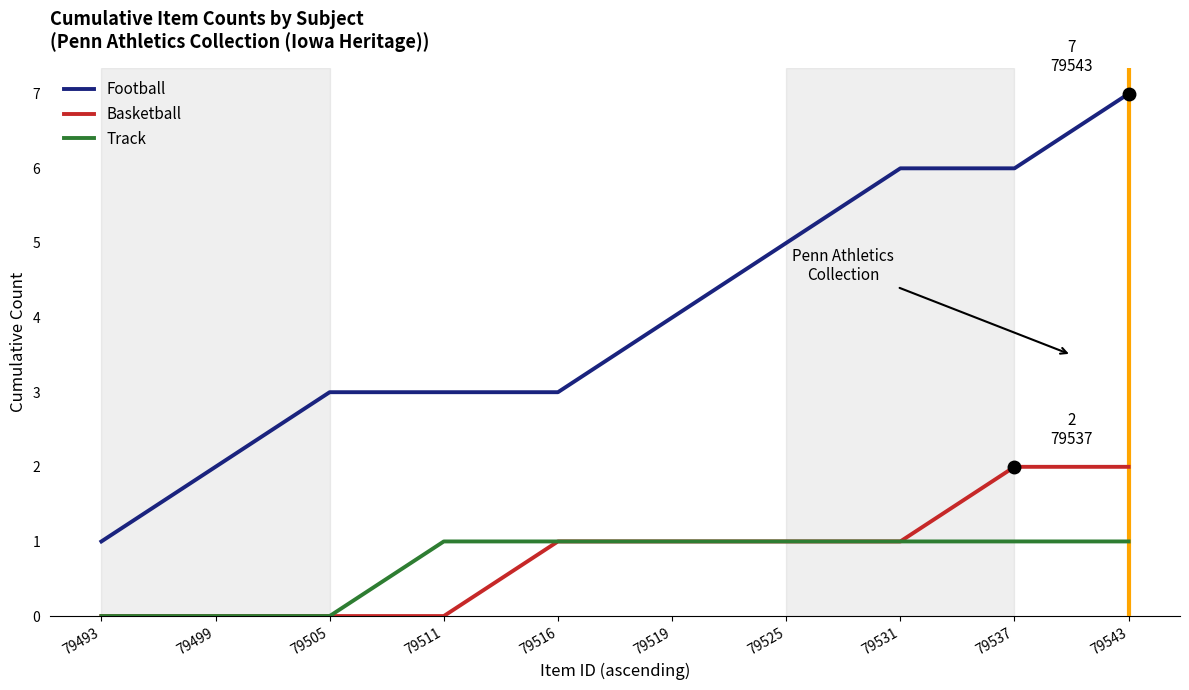

Which series has the widest spread of values?

Football